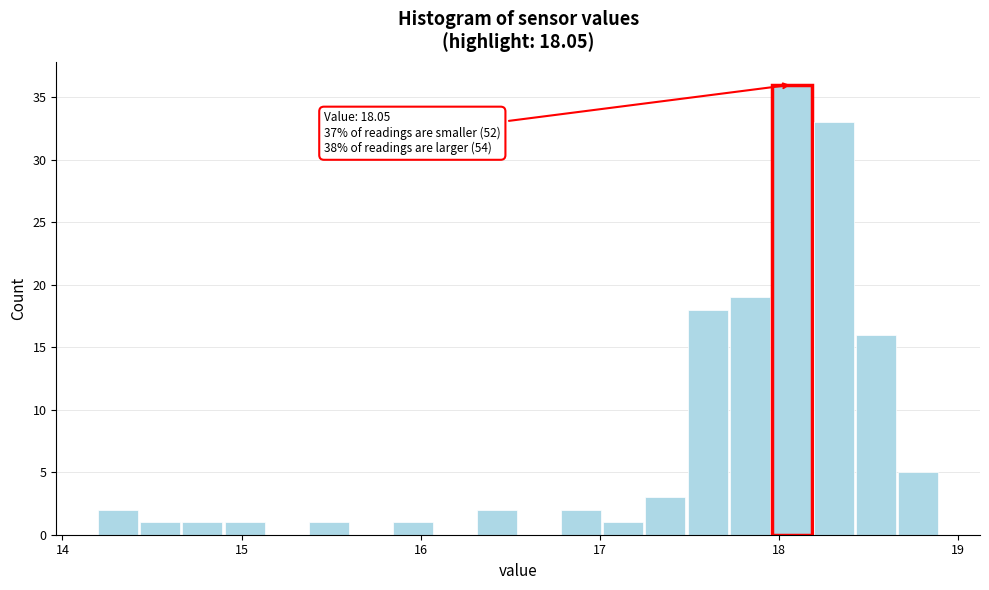

Read against the x-axis, roughly where is the centre of the tallest bar?

18.1